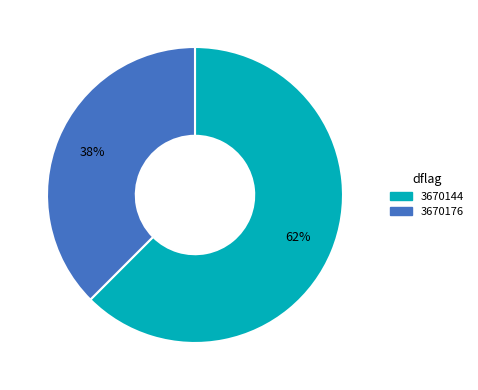

To the nearest percent, what portion does 3670176 represent?

38%